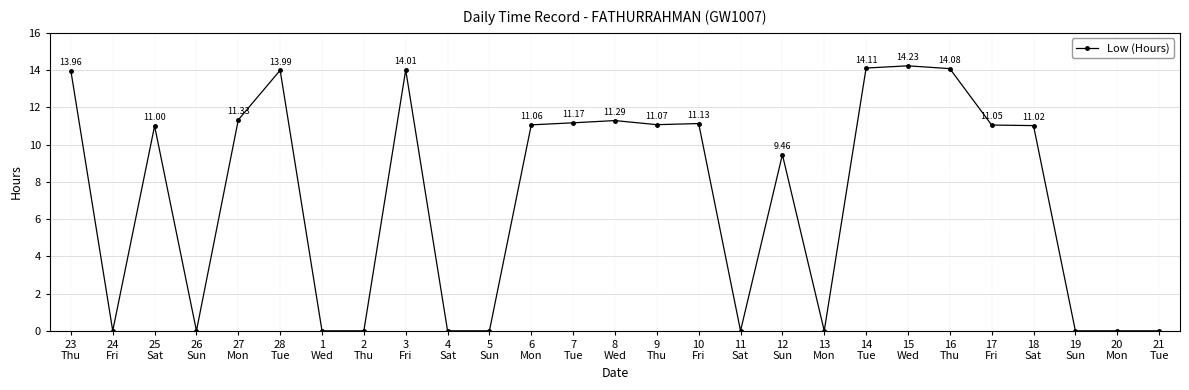

True or false: the data has more than 0 interior local peaks.

True